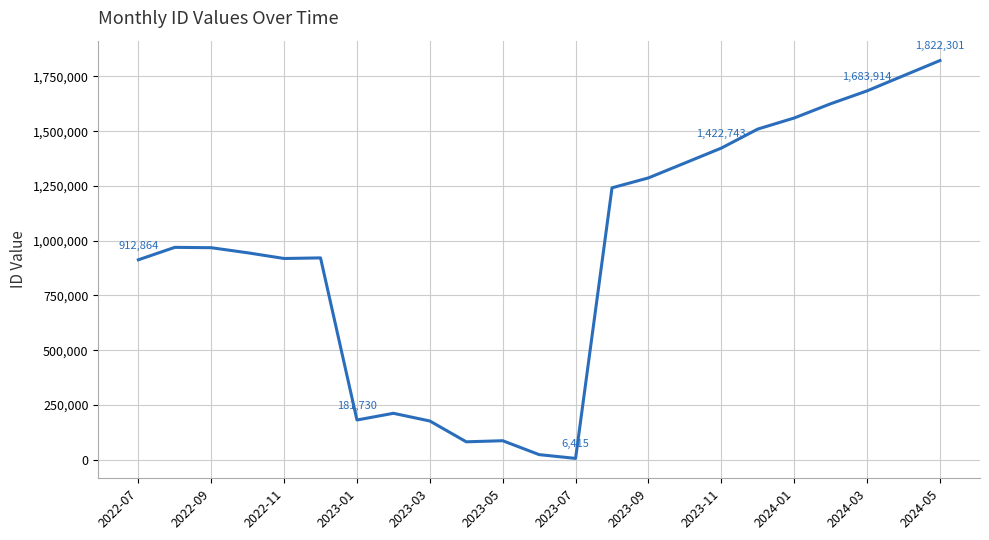

What is the difference between the maximum and minimum values?

1815886